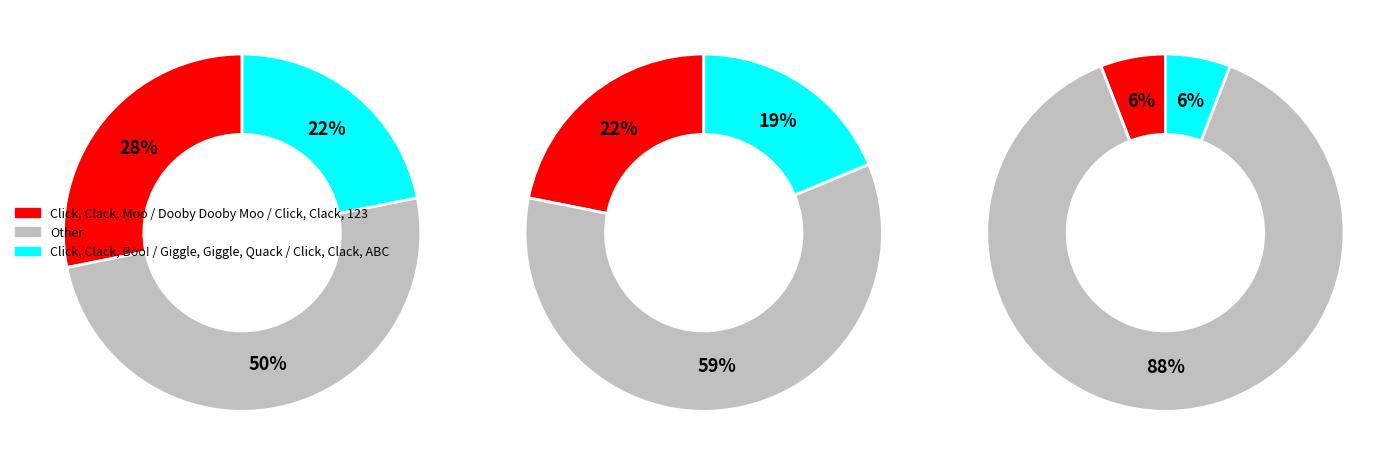

Combined, do Click, Clack, Moo and Click, Clack, 123 account for over 50%?

No